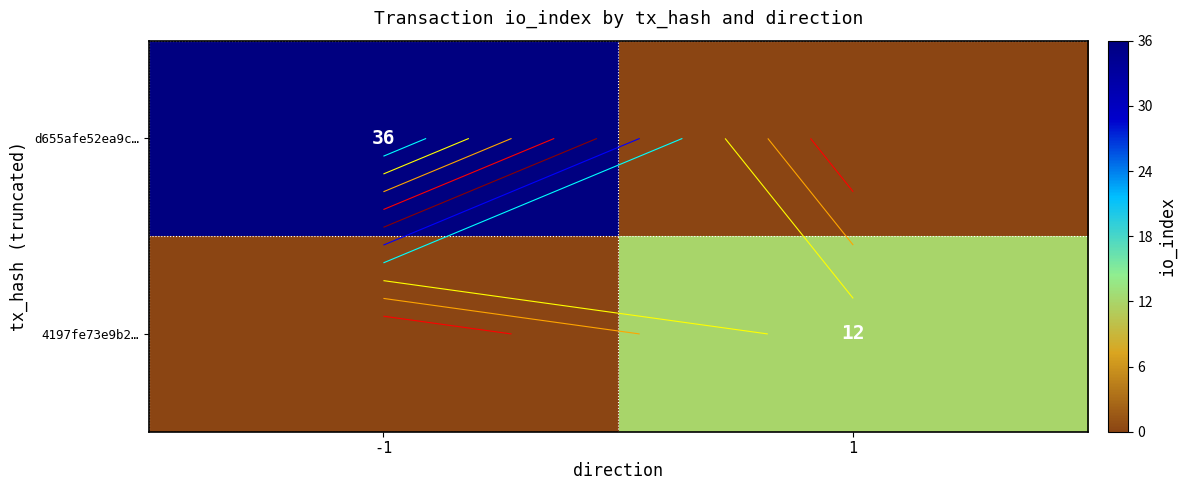

At which category does the chart reach its minimum across all series?

1